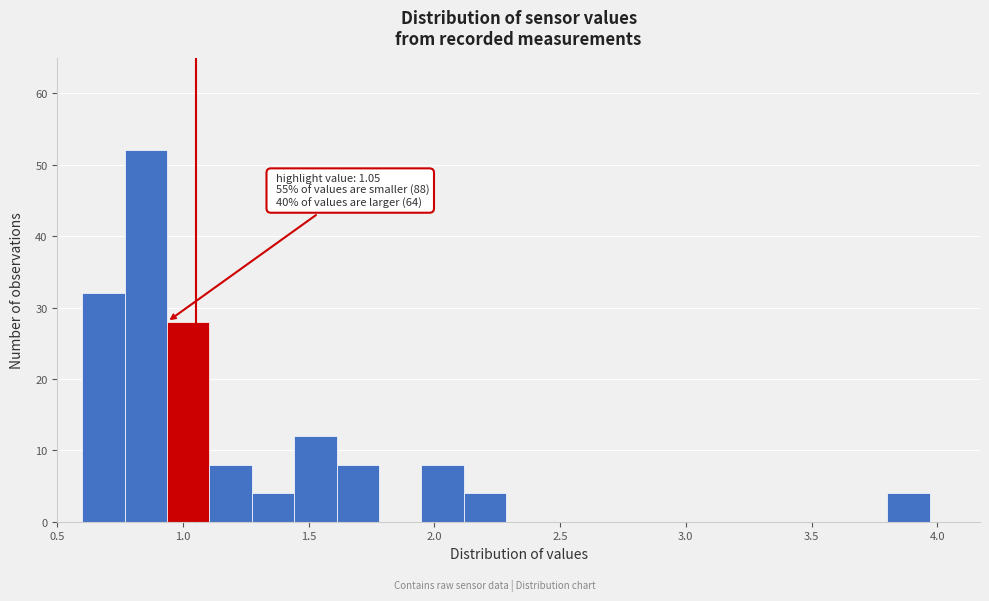

Read against the x-axis, roughly where is the centre of the tallest bar?

0.85